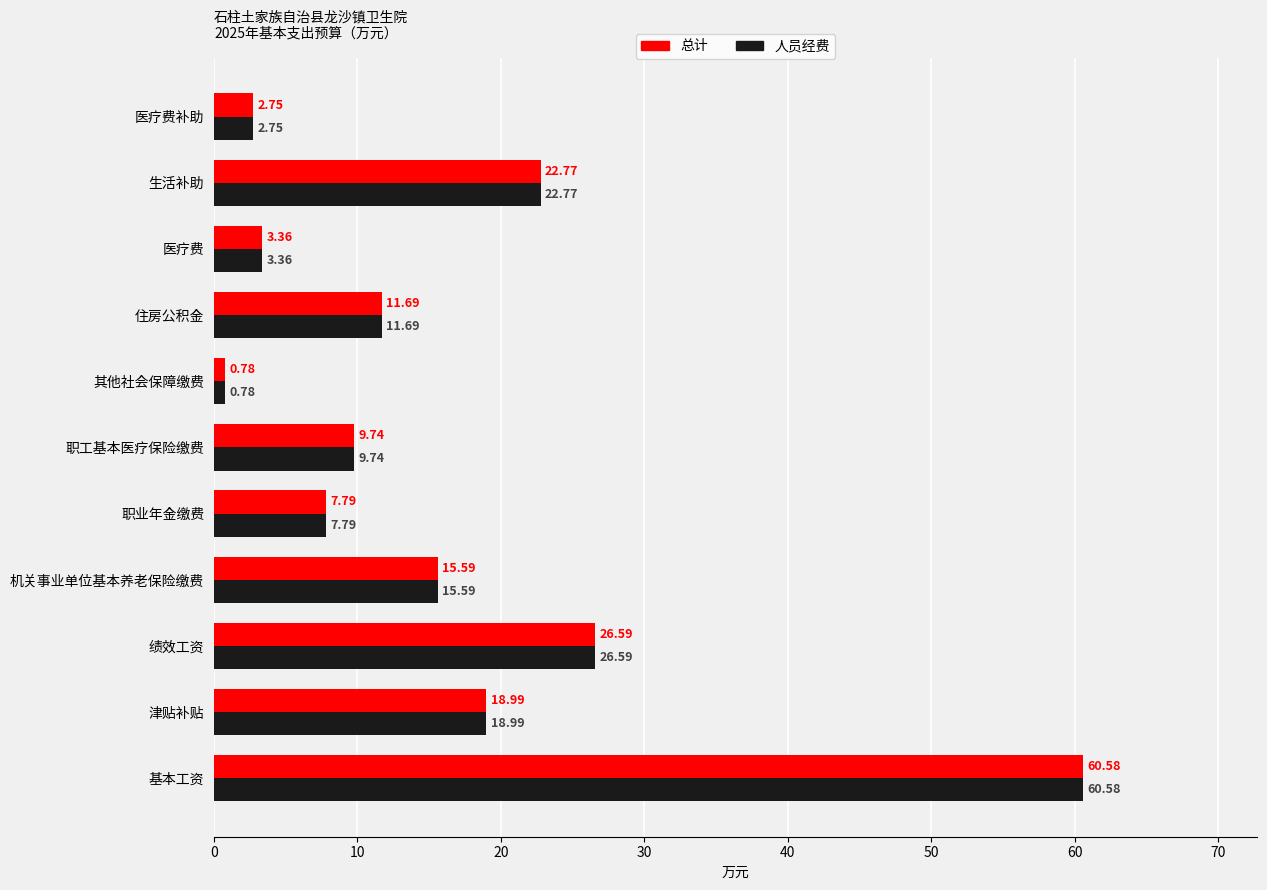

At which label does 人员经费 reach its minimum?

其他社会保障缴费